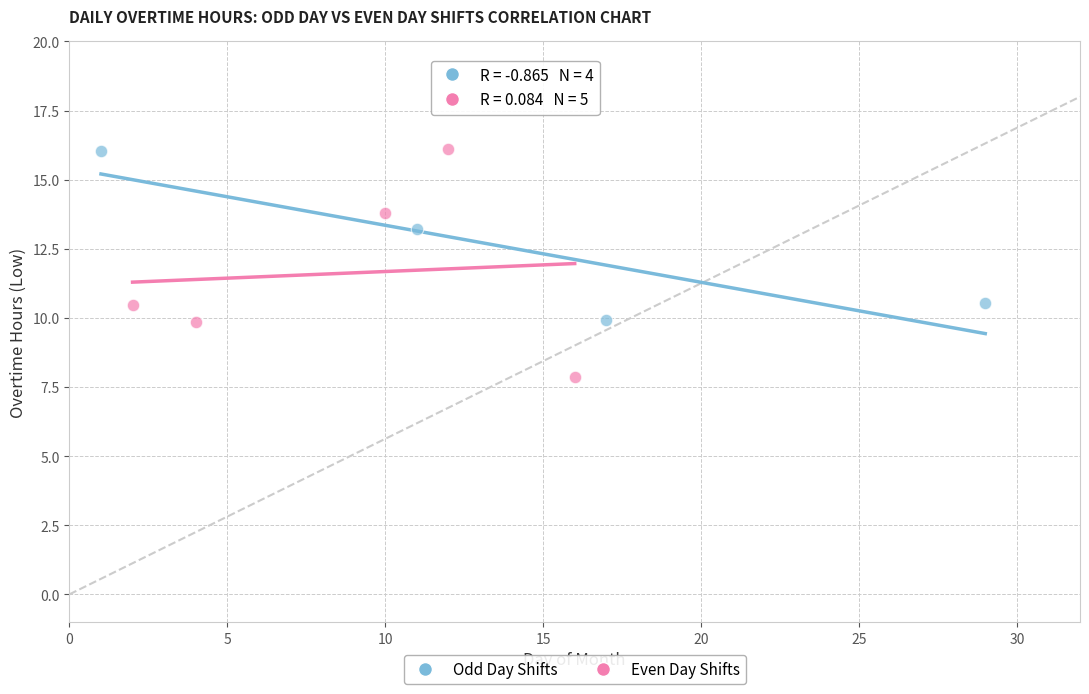

Which series has the largest Y range (max minus min)?

Even Day Shifts